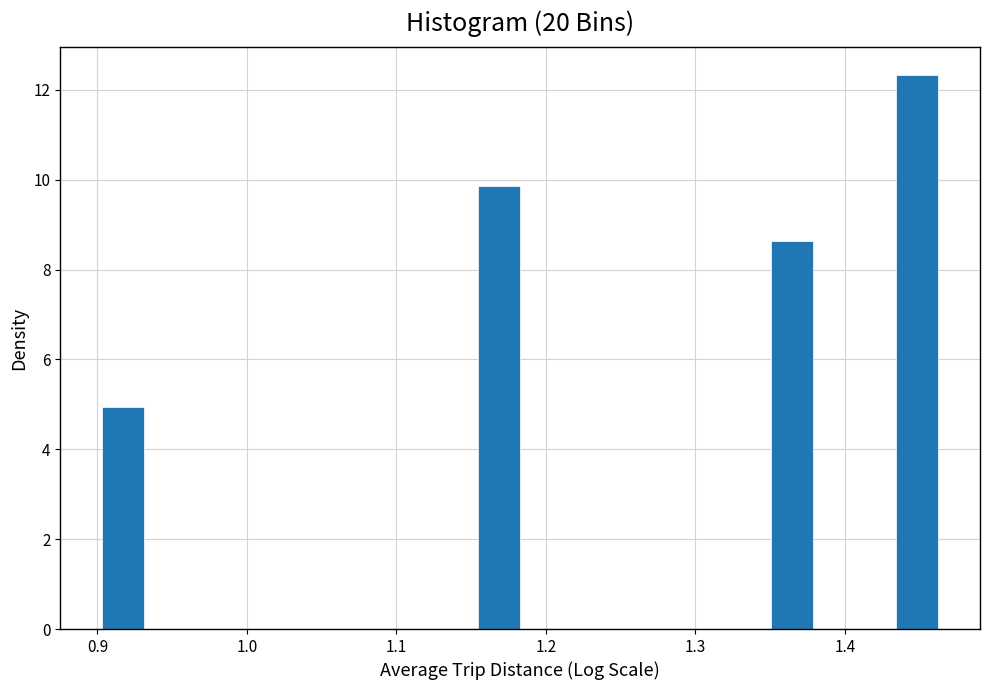

Around what value on the x-axis is the tallest bar? Give the approximate position of its centre, as read against the axis.

1.45